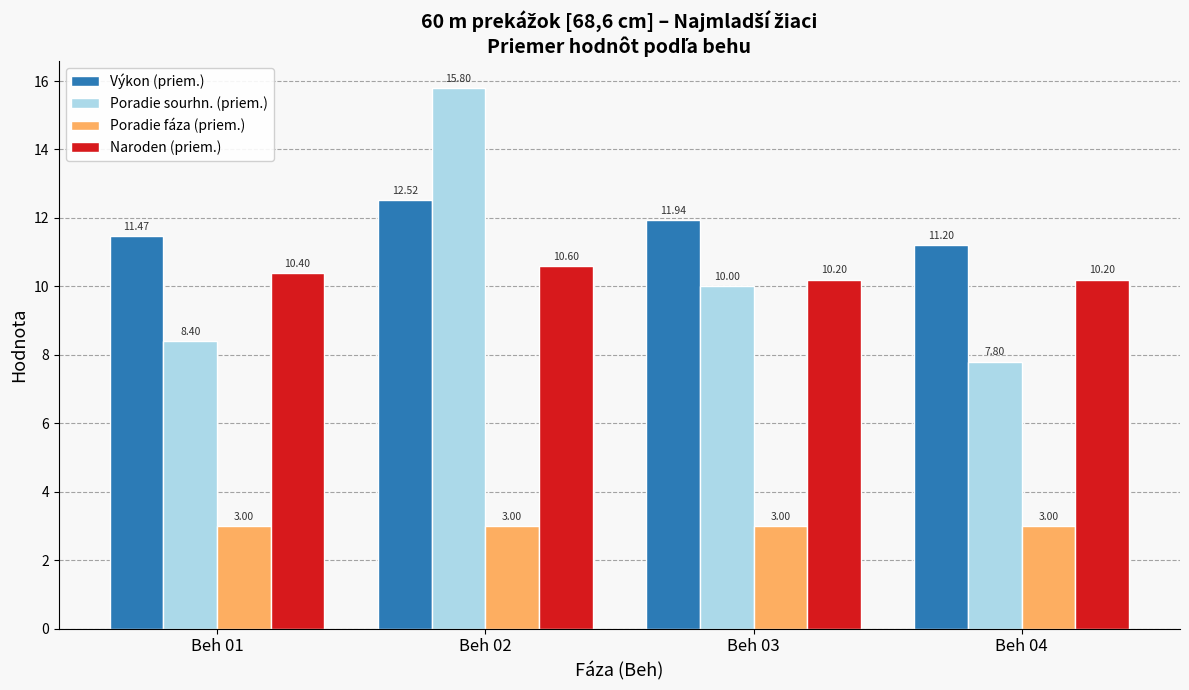

The Výkon (priem.) series shows 7.7 at Beh 04. True or false?

False